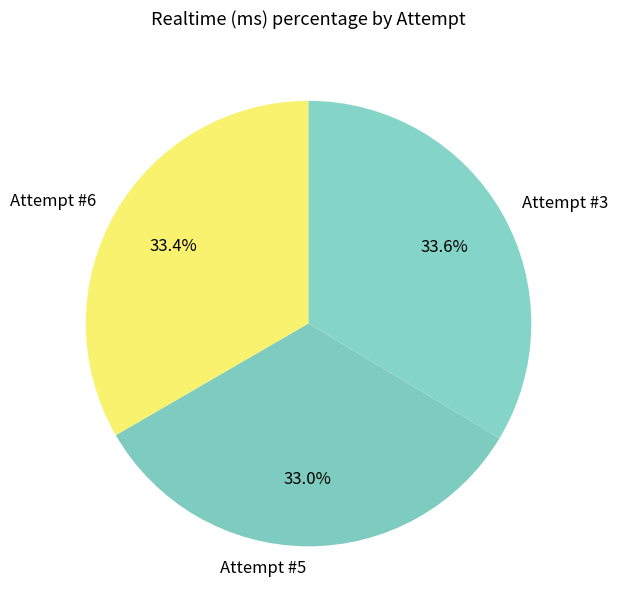

What is the ratio of the value at Attempt #3 to the value at Attempt #6?

1.0